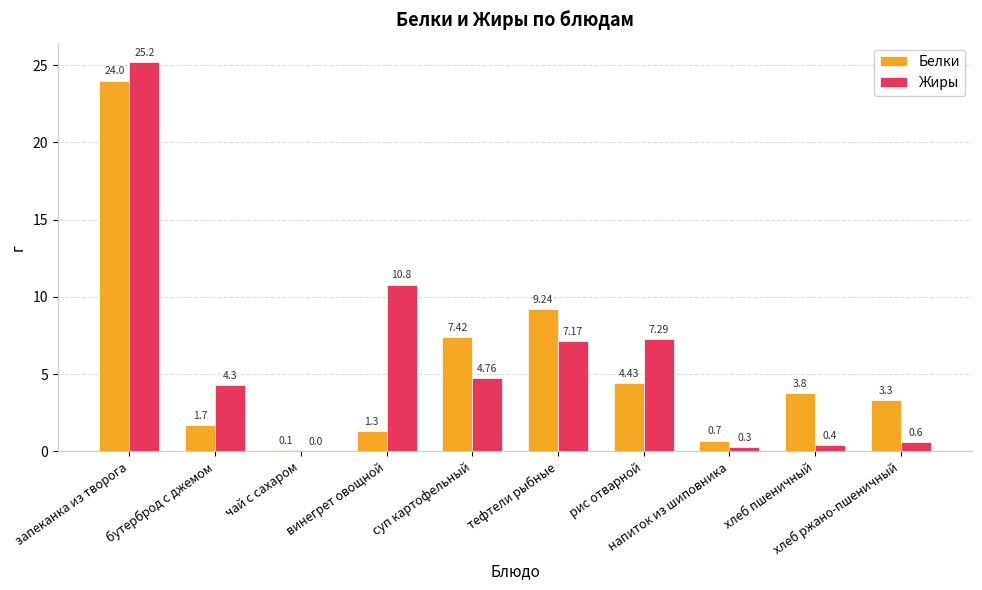

Which series has the widest spread of values?

Жиры